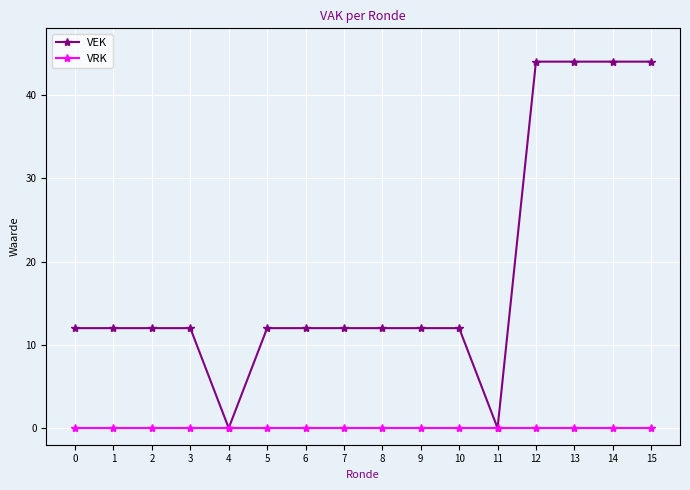

Which series changed the most between 7 and 13?

VEK